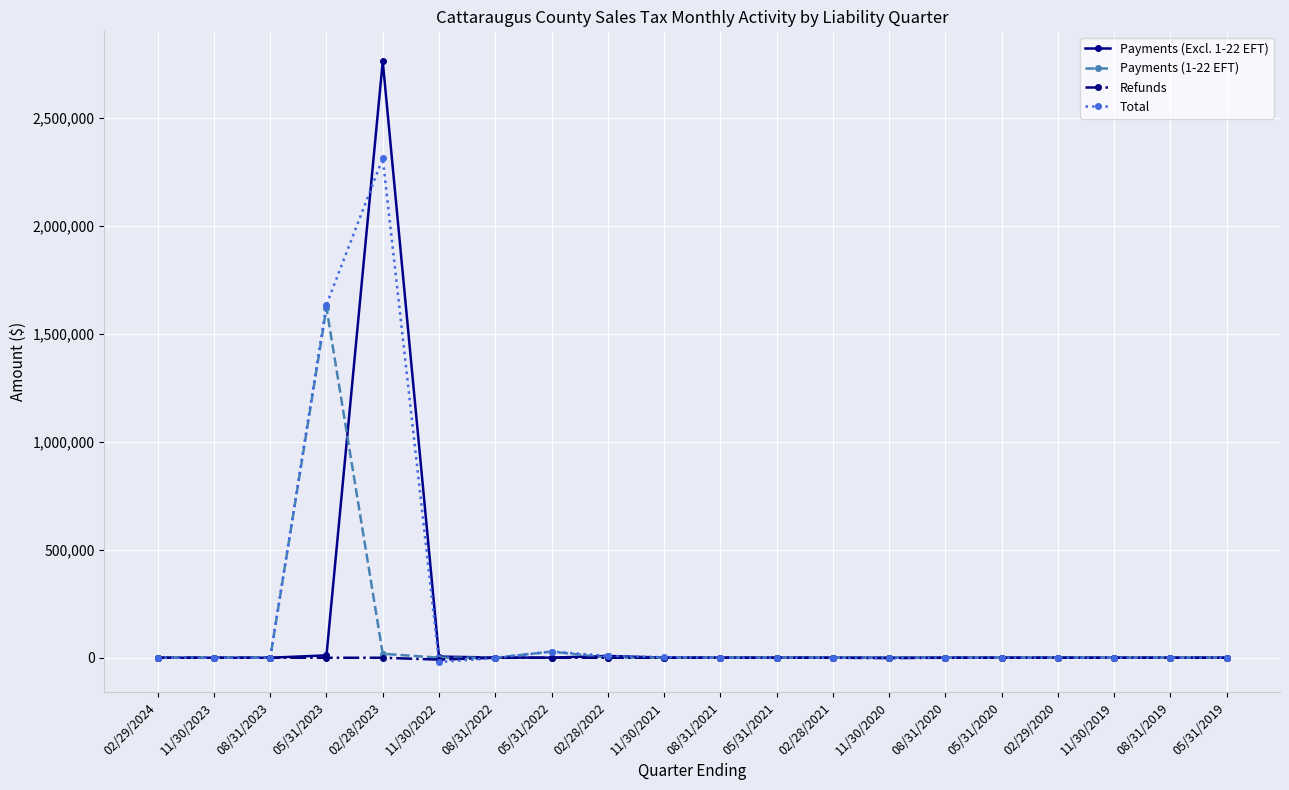

At which category is the sum across all series the highest?

02/28/2023